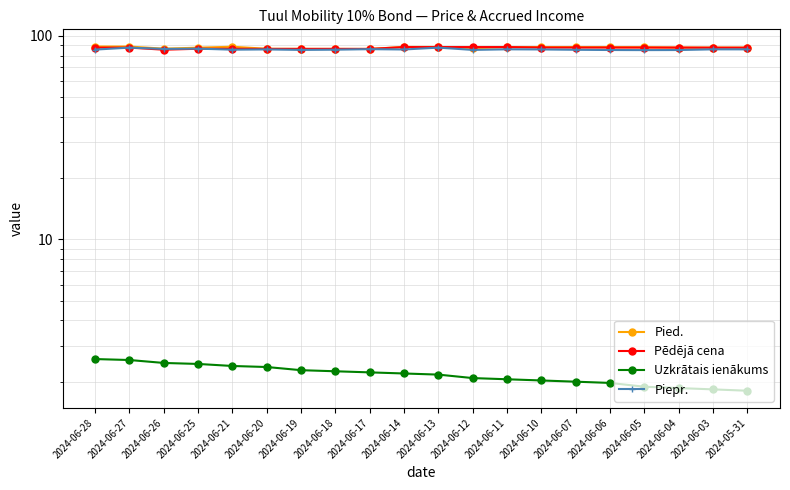

What value does the Pēdējā cena series have at 2024-06-03?

87.5